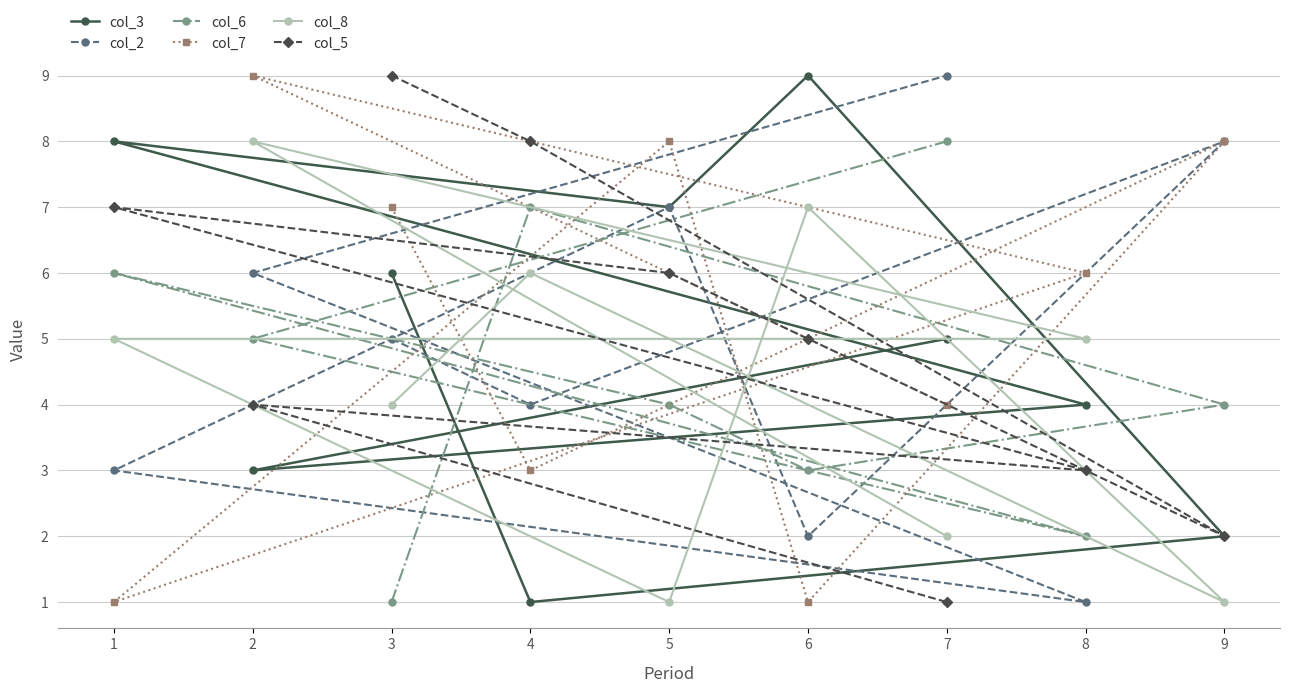

Count the number of categories in the chart.

9